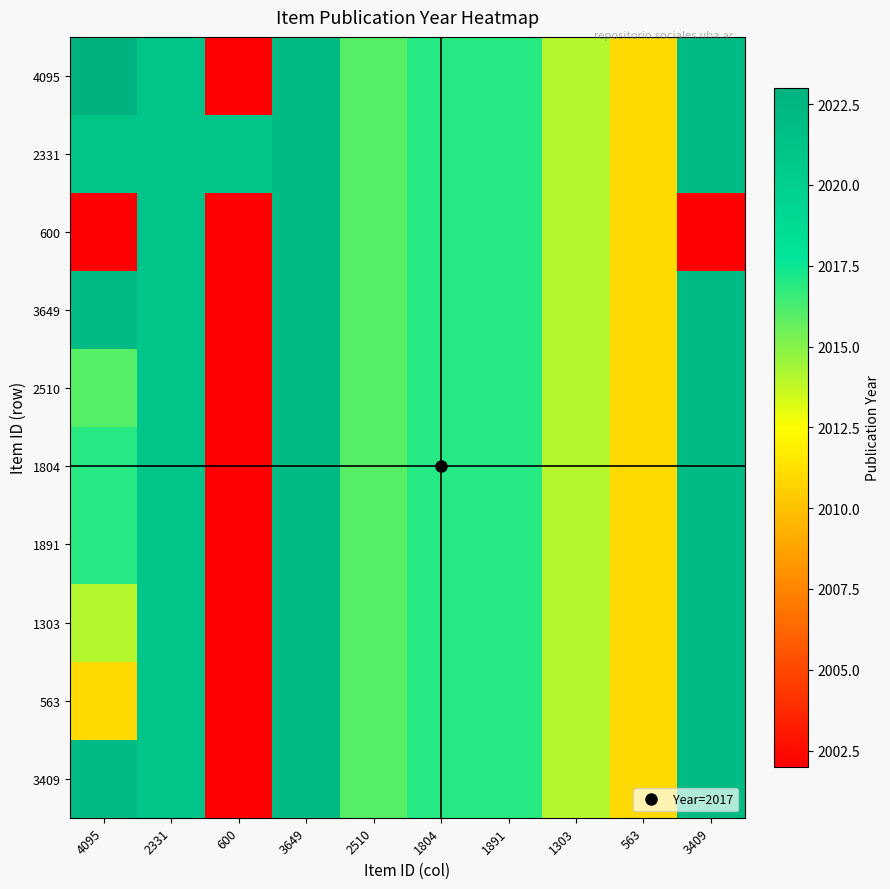

Reading left to right, transcribe all the data shown in this chart.

4095: 4095=2023	2331=2021	600=2002	3649=2022	2510=2016	1804=2017	1891=2017	1303=2014	563=2011	3409=2022
2331: 4095=2021	2331=2021	600=2021	3649=2022	2510=2016	1804=2017	1891=2017	1303=2014	563=2011	3409=2022
600: 4095=2002	2331=2021	600=2002	3649=2022	2510=2016	1804=2017	1891=2017	1303=2014	563=2011	3409=2002
3649: 4095=2022	2331=2021	600=2002	3649=2022	2510=2016	1804=2017	1891=2017	1303=2014	563=2011	3409=2022
2510: 4095=2016	2331=2021	600=2002	3649=2022	2510=2016	1804=2017	1891=2017	1303=2014	563=2011	3409=2022
1804: 4095=2017	2331=2021	600=2002	3649=2022	2510=2016	1804=2017	1891=2017	1303=2014	563=2011	3409=2022
1891: 4095=2017	2331=2021	600=2002	3649=2022	2510=2016	1804=2017	1891=2017	1303=2014	563=2011	3409=2022
1303: 4095=2014	2331=2021	600=2002	3649=2022	2510=2016	1804=2017	1891=2017	1303=2014	563=2011	3409=2022
563: 4095=2011	2331=2021	600=2002	3649=2022	2510=2016	1804=2017	1891=2017	1303=2014	563=2011	3409=2022
3409: 4095=2022	2331=2021	600=2002	3649=2022	2510=2016	1804=2017	1891=2017	1303=2014	563=2011	3409=2022